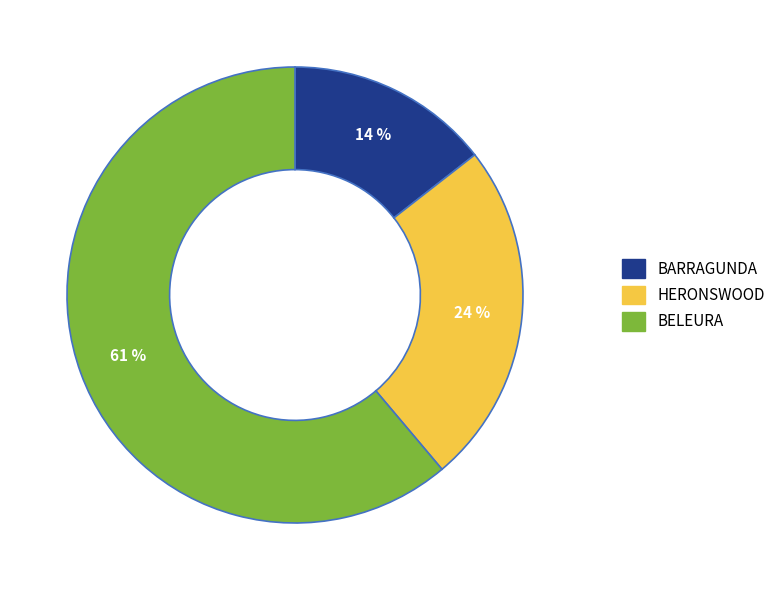

Is the sum of BELEURA and BARRAGUNDA greater than half?

Yes